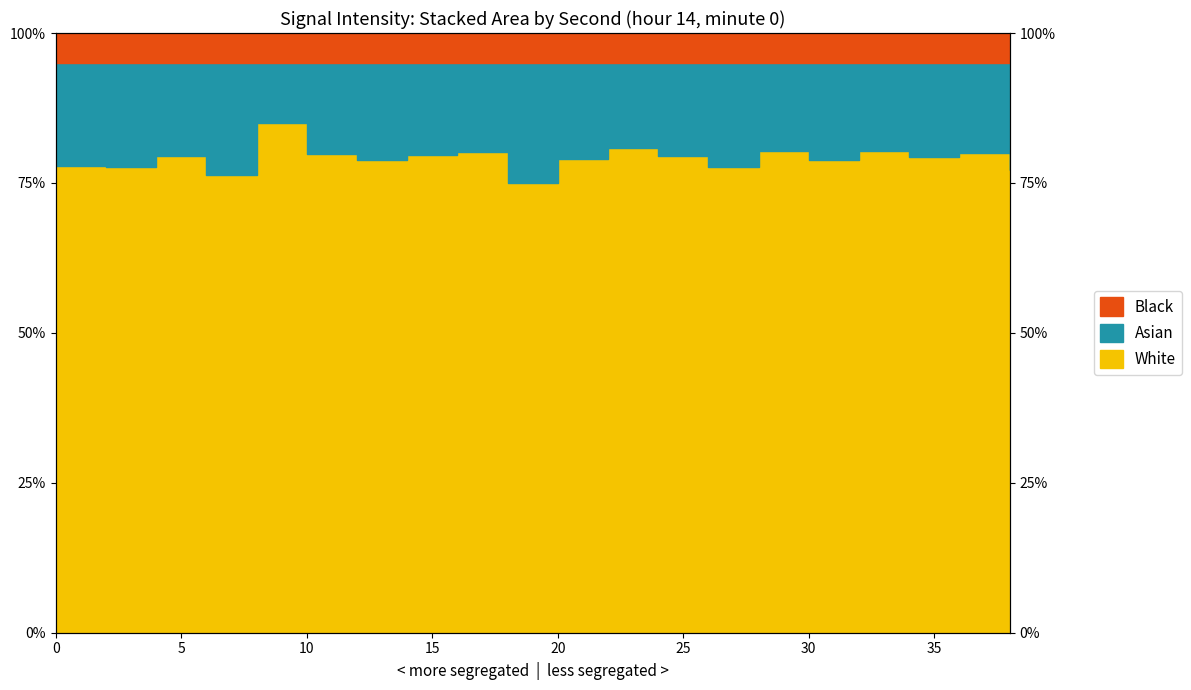

Is it true that the value at 38 is 19.9?

False